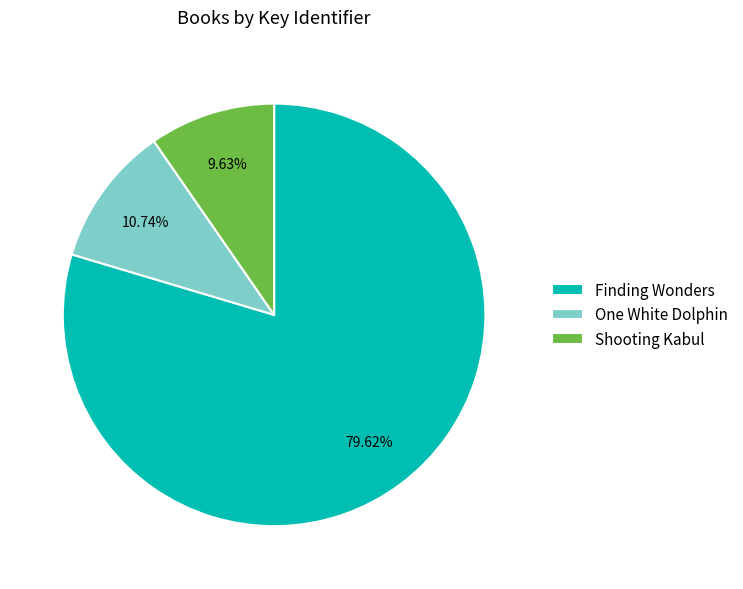

Which category accounts for the majority?

Finding Wonders